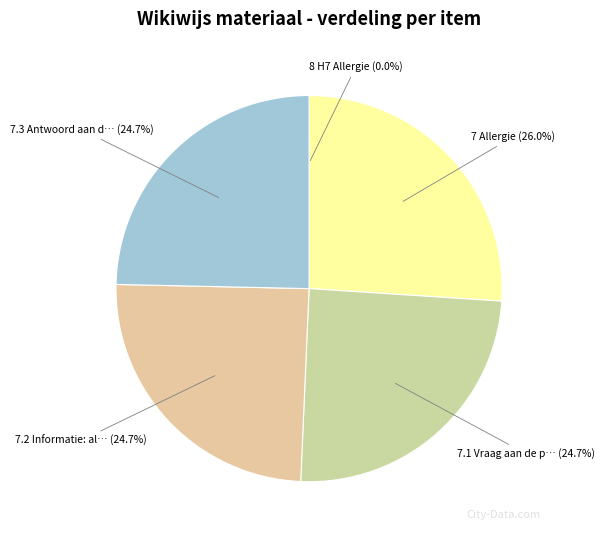

Is there a majority slice in this chart?

No